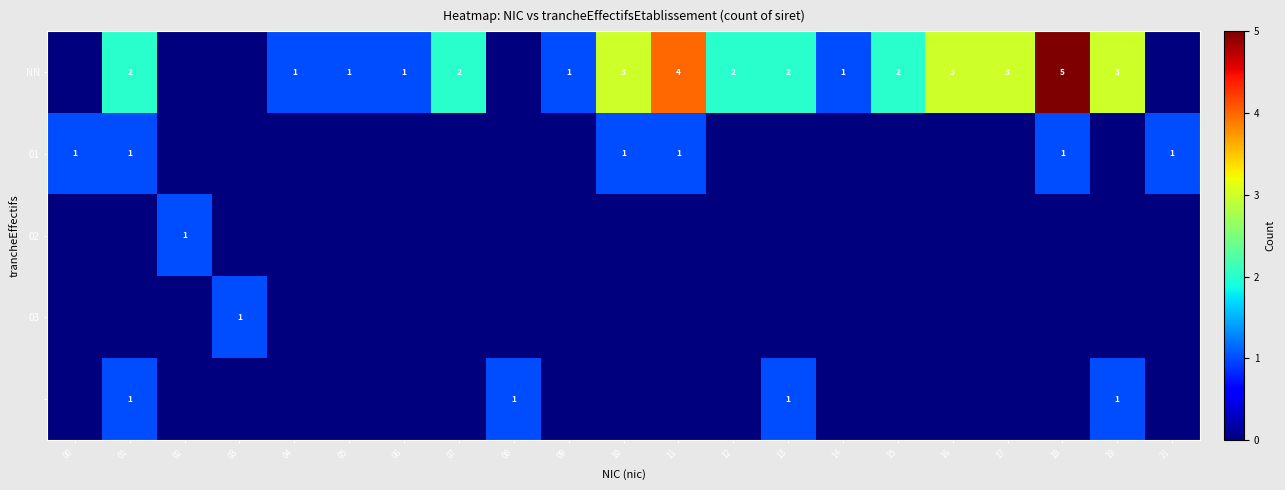

The value of NN at 07 is 1. True or false?

False